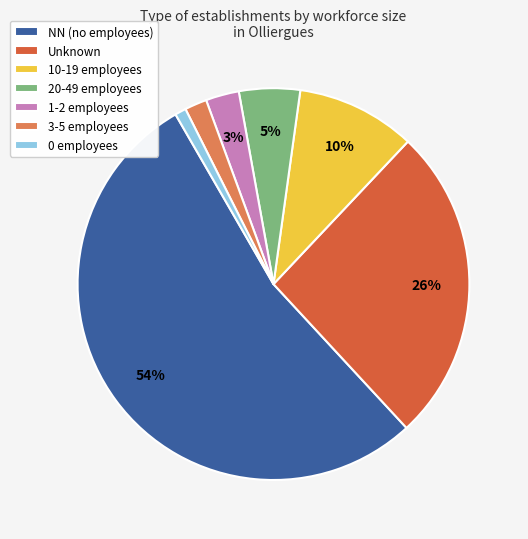

Is there a majority slice in this chart?

Yes